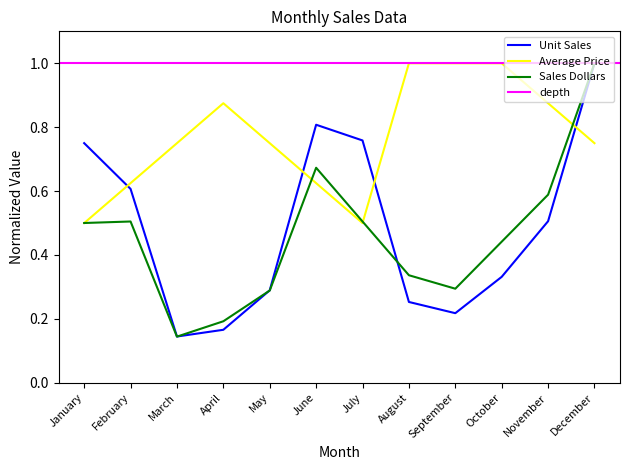

How many interior local valleys does the Sales Dollars series have?

2